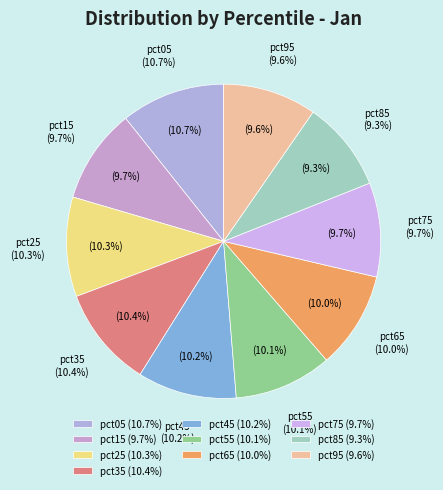

What is the largest slice in the pie chart?

pct05